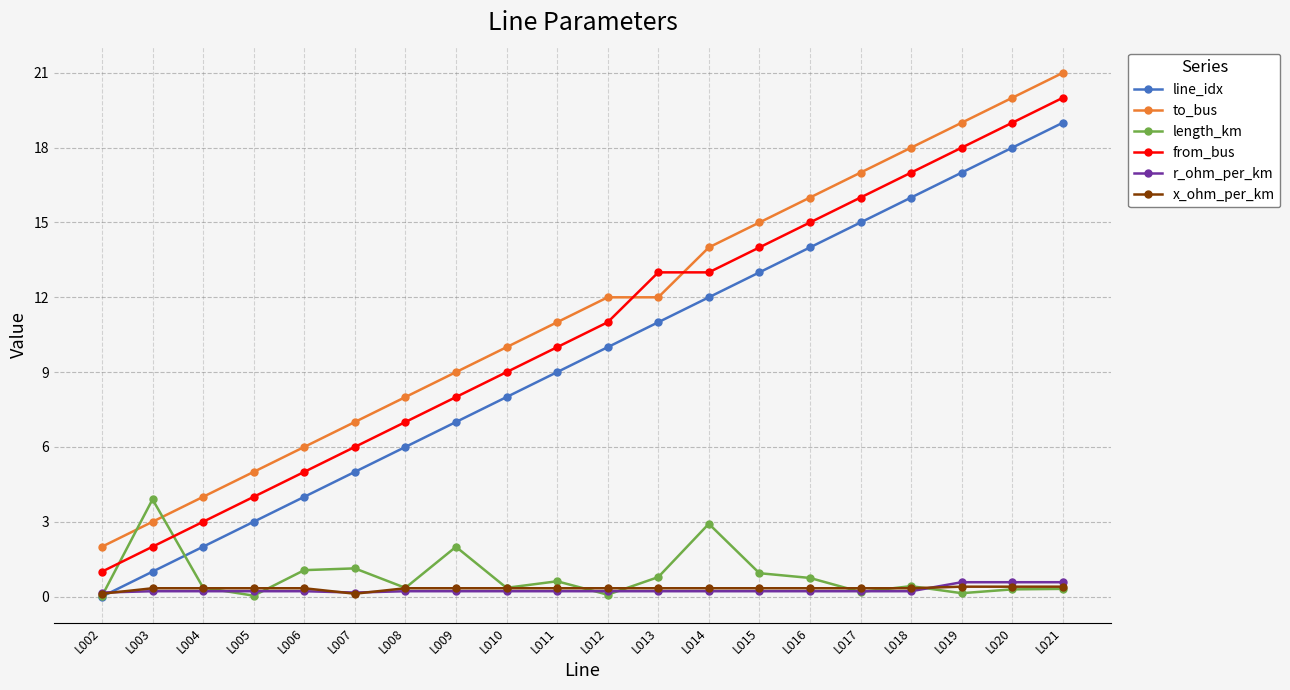

What are all the series names shown in the legend?

line_idx, to_bus, length_km, from_bus, r_ohm_per_km, x_ohm_per_km